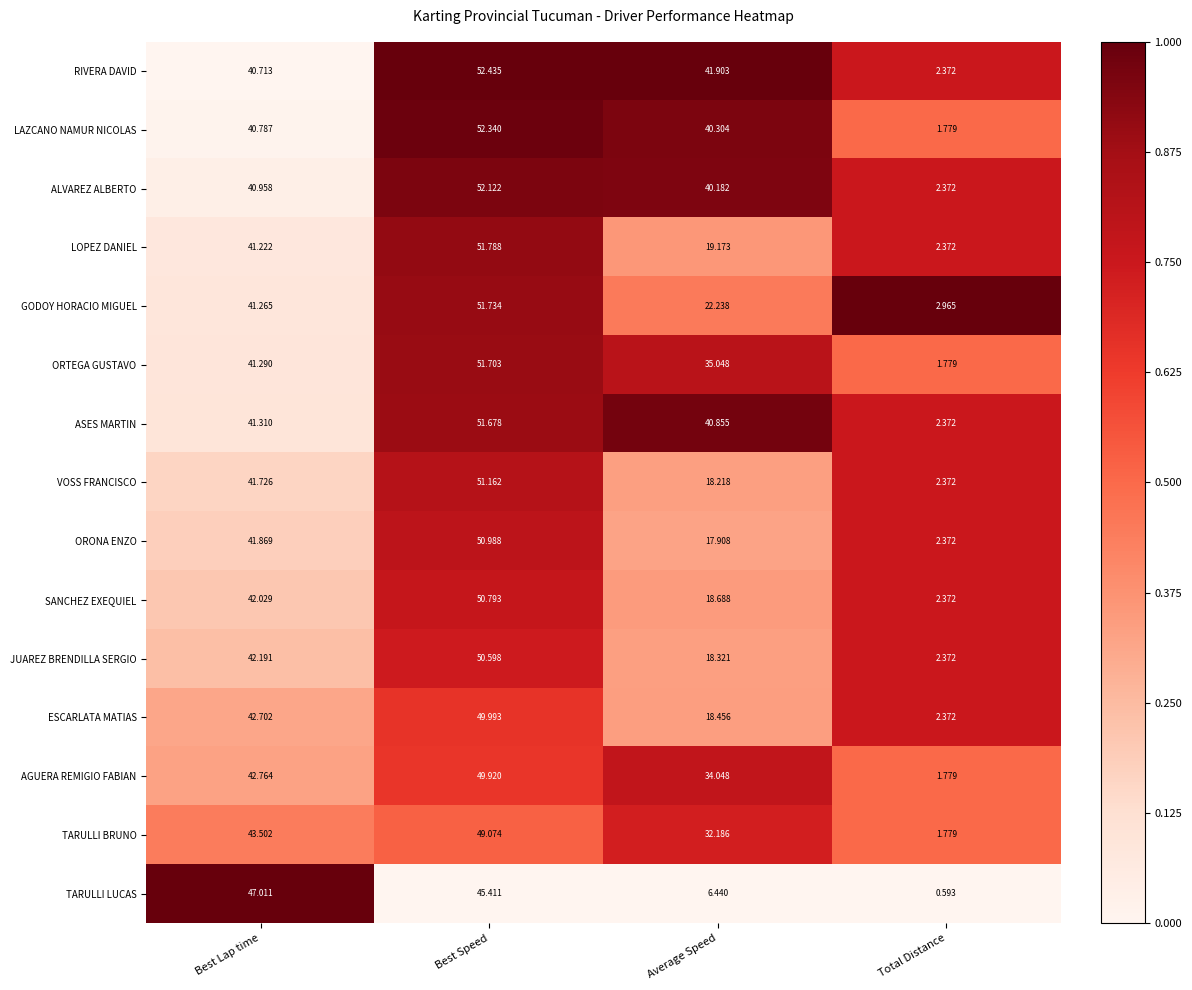

Which series has the widest spread of values?

LAZCANO NAMUR NICOLAS